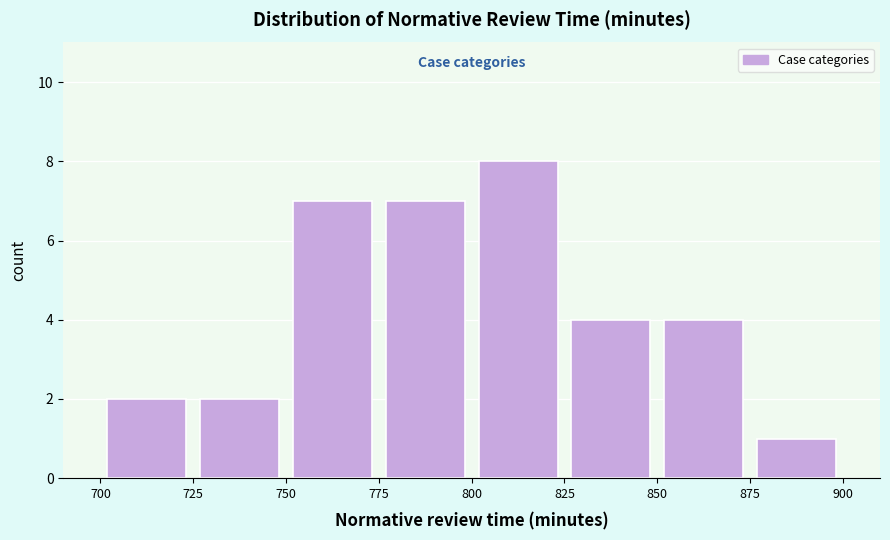

How tall is the bar that spans 800 to 825 on the x-axis? The values are not printed on the chart, so give them approximately, as read against the axis.

8